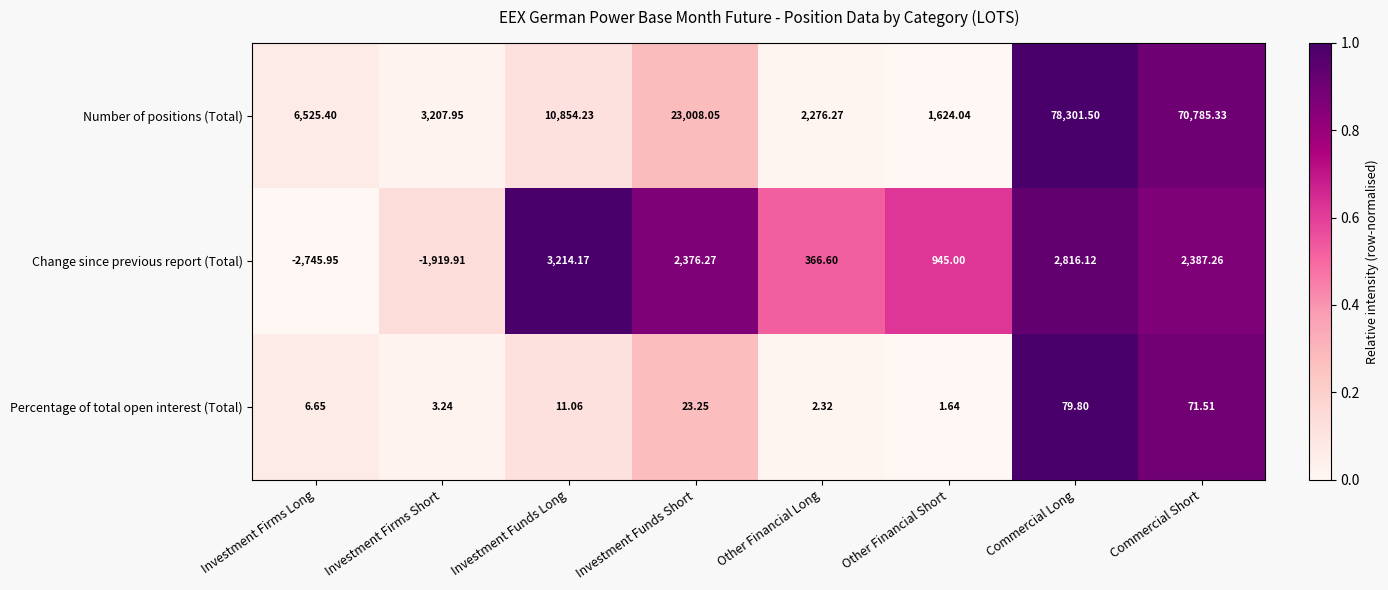

Which series has the largest range (max minus min)?

Number of positions (Total)